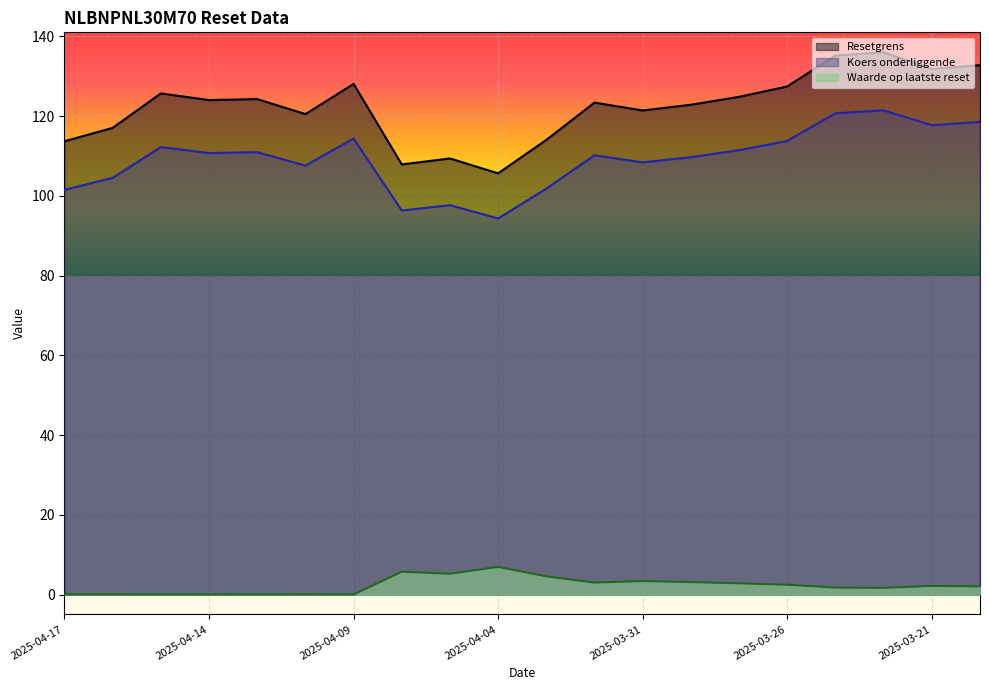

Does the chart display data point markers on the line(s)?

No